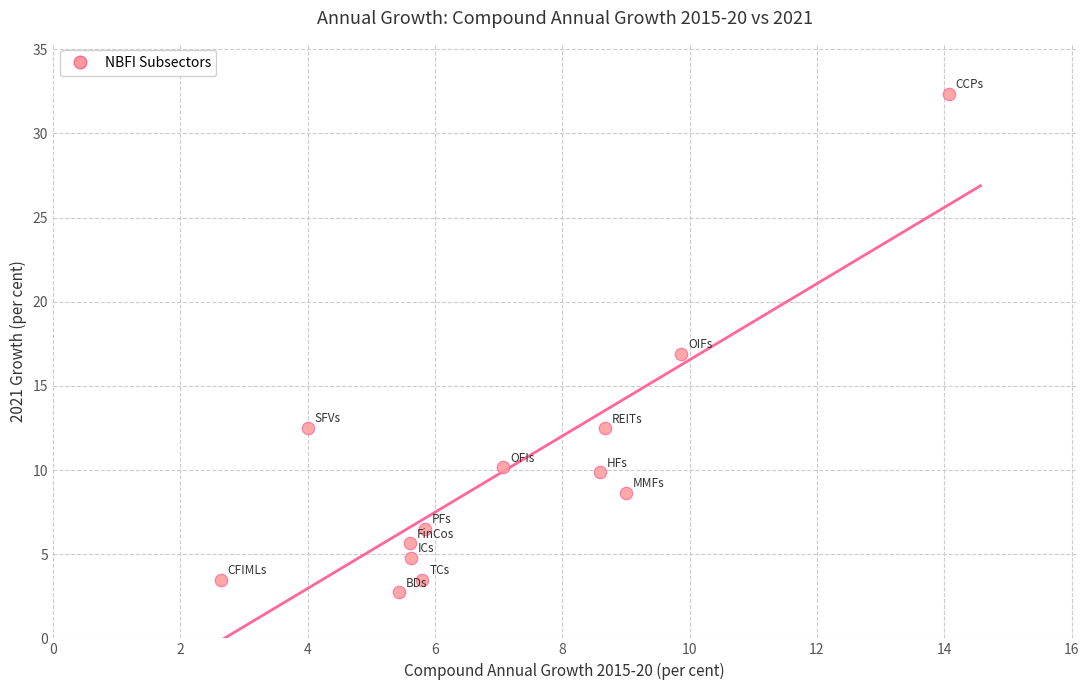

What is the range of Y values (max minus min)?

29.6